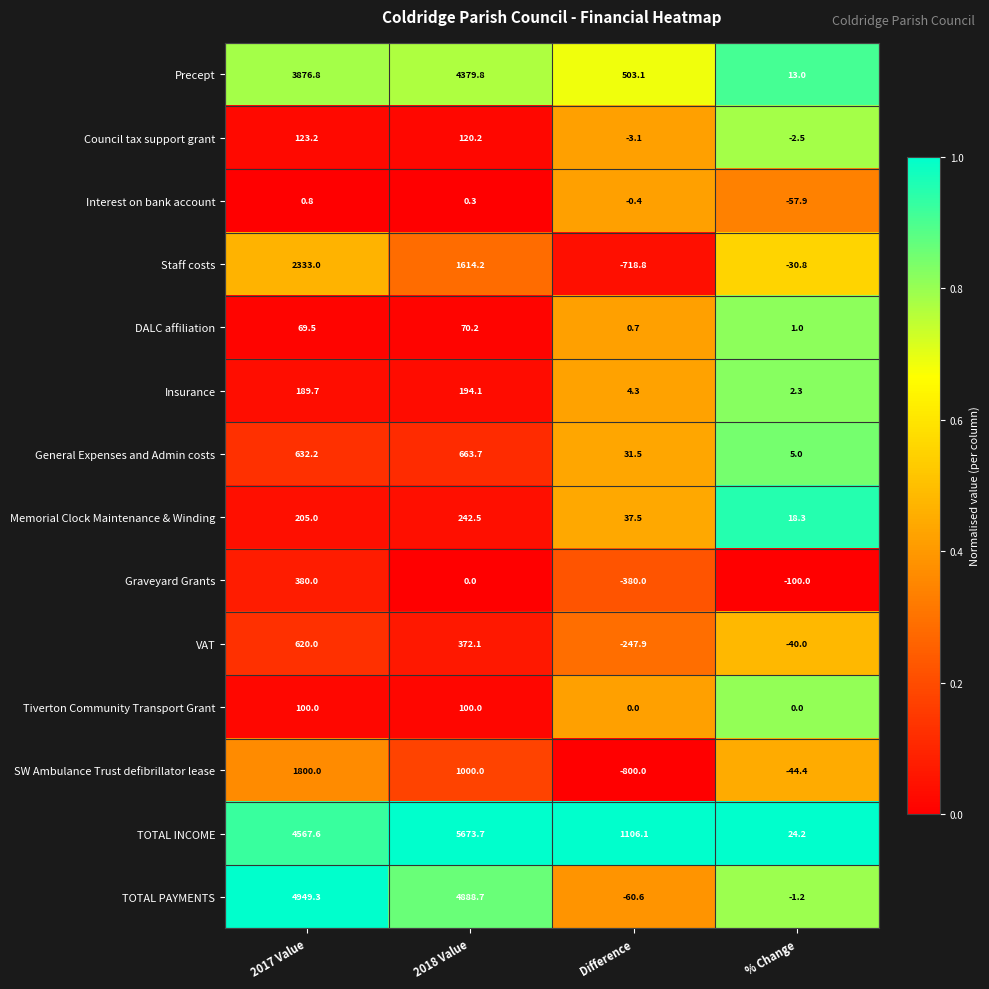

True or false: Precept has a value of 503.1 at Difference.

True